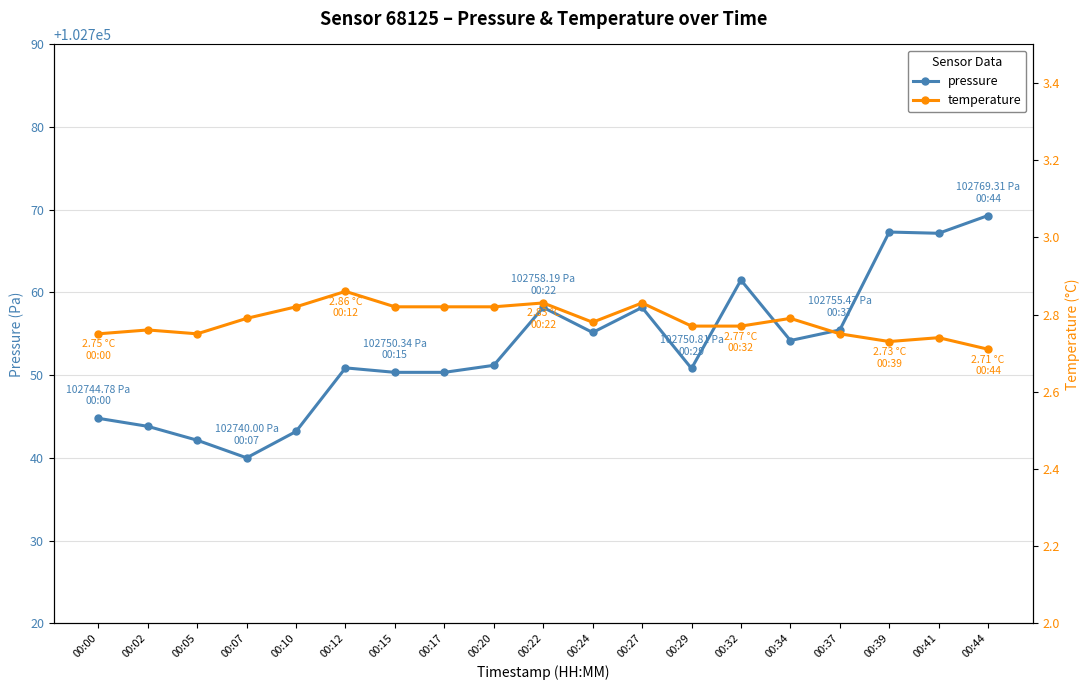

Which series has the largest range (max minus min)?

pressure